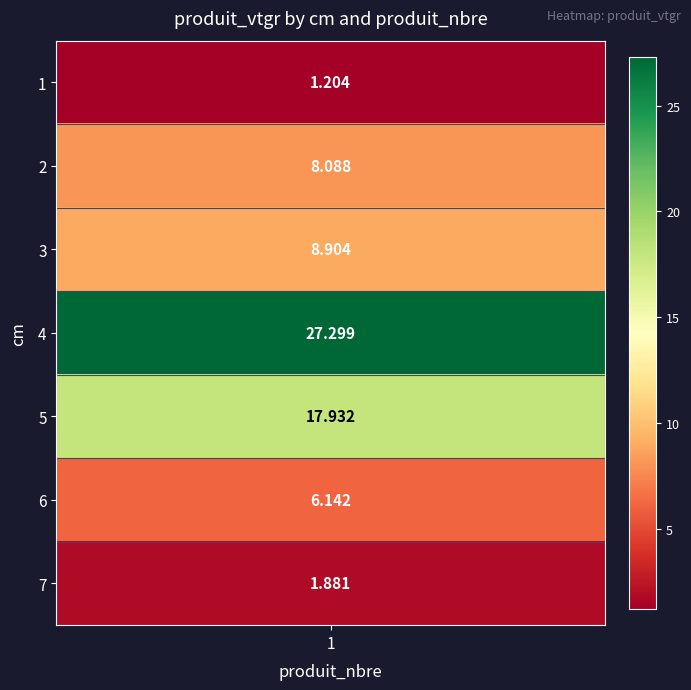

True or false: the data shows 12.1 at 3.

False